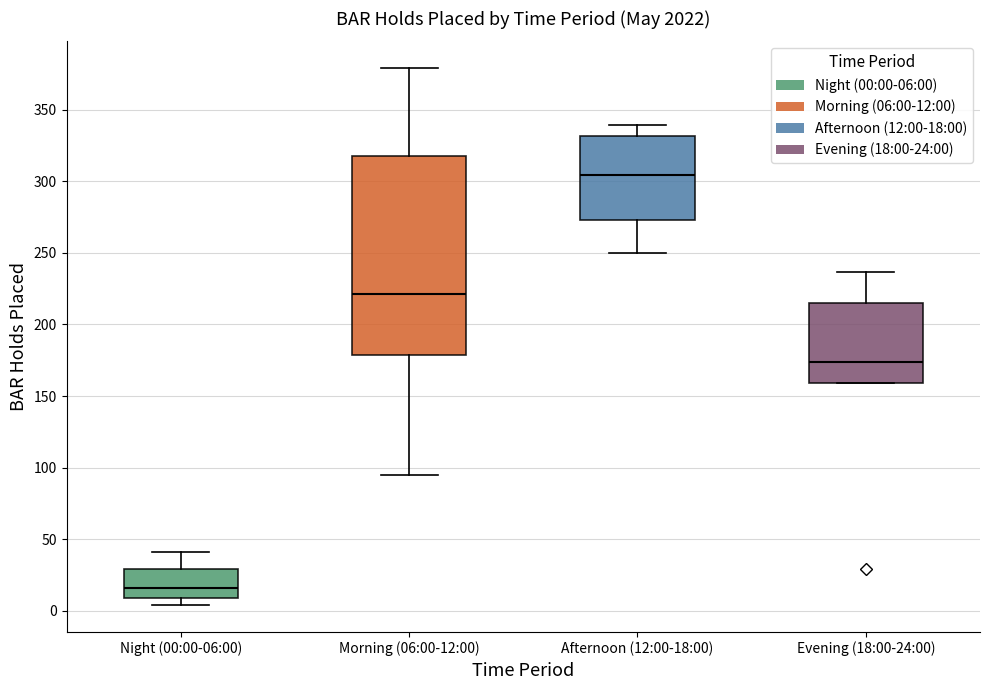

Reading left to right, transcribe this box plot: for each box, give where its median line is, the range the box spans, and where its two whiskers end, as read against the y-axis. The values are not printed on the chart, so give them approximately, as read against the axis.

Night (00:00-06:00): median 15, box 10 to 30, whiskers 5 to 40
Morning (06:00-12:00): median 220, box 180 to 320, whiskers 95 to 380
Afternoon (12:00-18:00): median 305, box 275 to 330, whiskers 250 to 340
Evening (18:00-24:00): median 175, box 160 to 215, whiskers 160 to 235